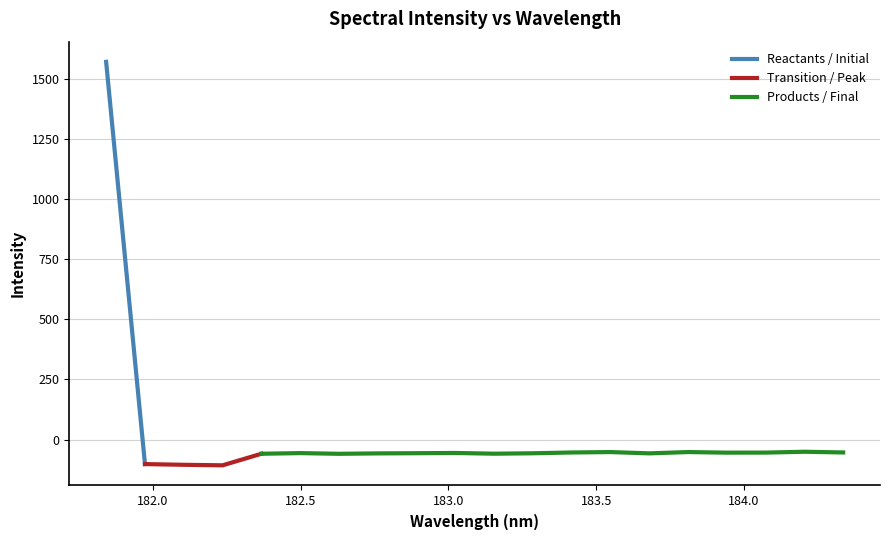

Which has a higher value, 182.2359681898 or 183.5488263418?

183.5488263418